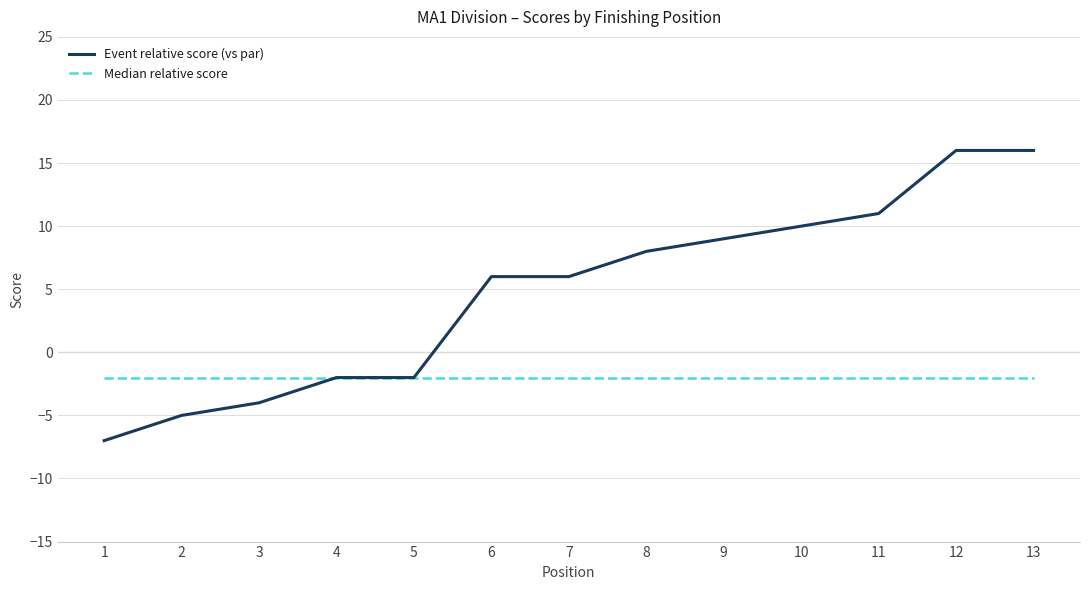

Reading left to right, extract all data points from this chart.

Event relative score (vs par): 1=-7	2=-5	3=-4	4=-2	5=-2	6=6	7=6	8=8	9=9	10=10	11=11	12=16	13=16
Median relative score: 1=-2	2=-2	3=-2	4=-2	5=-2	6=-2	7=-2	8=-2	9=-2	10=-2	11=-2	12=-2	13=-2